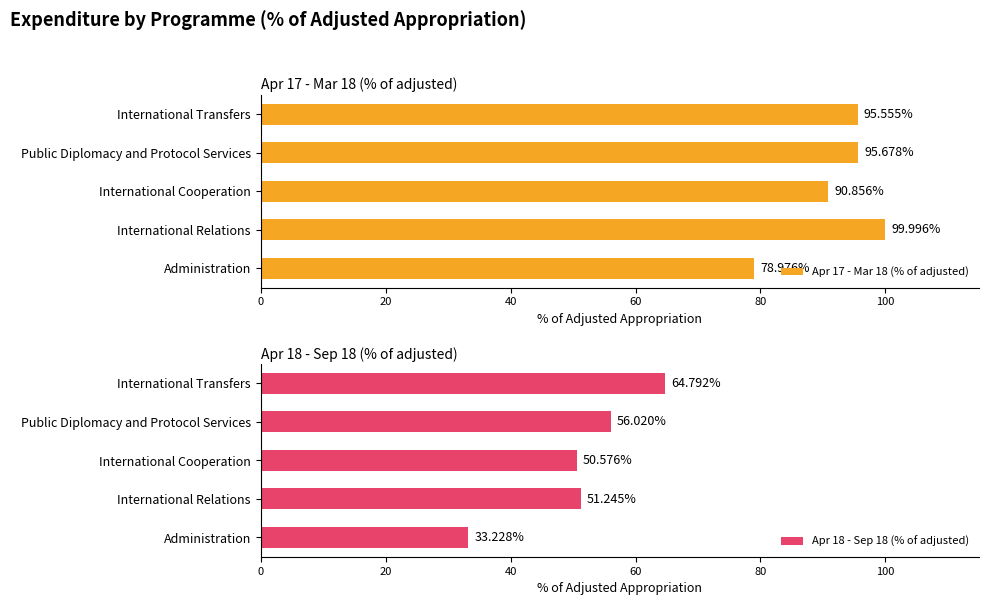

At which label is Apr 18 - Sep 18 (% of adjusted) closest to 49?

International Cooperation